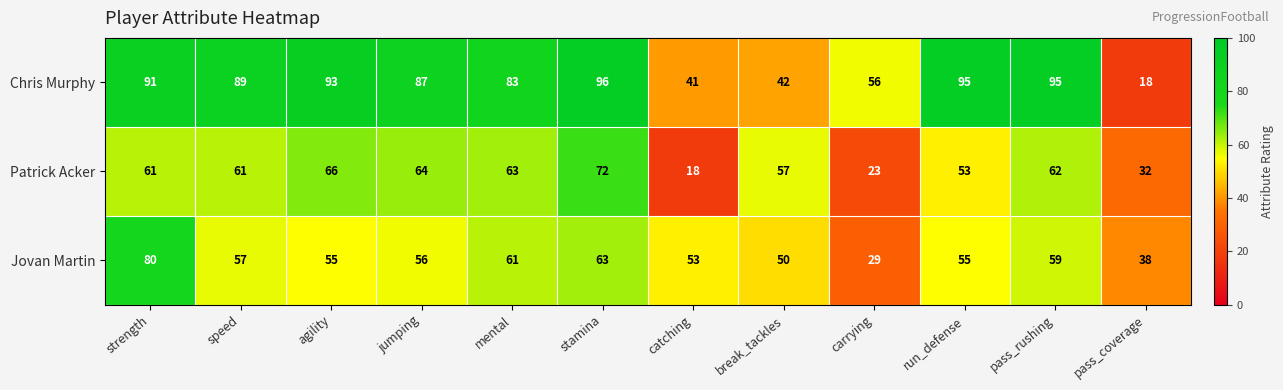

What is the greatest value displayed?

96